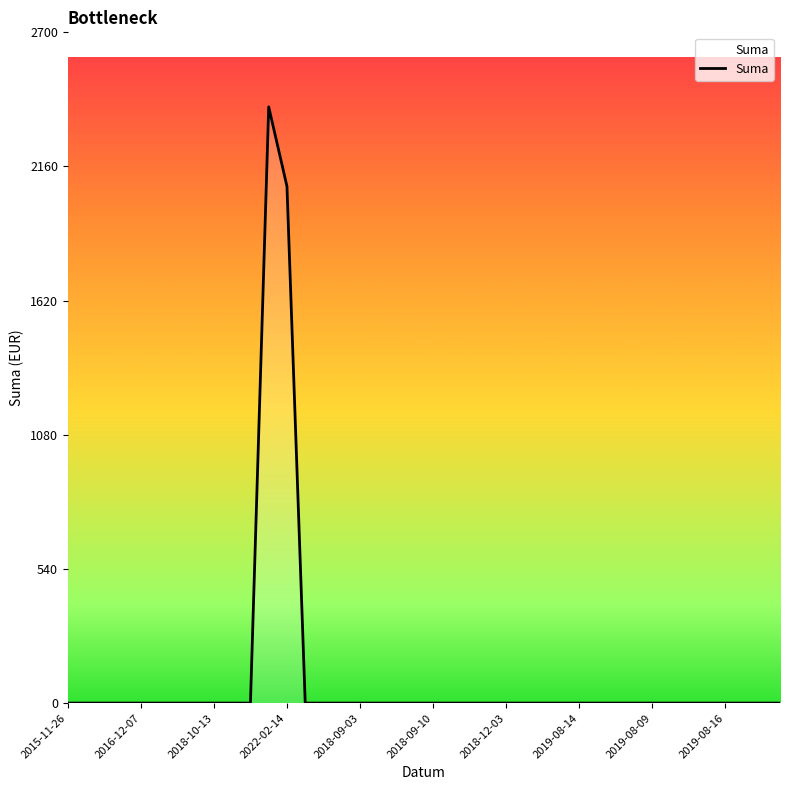

What is the average value?

112